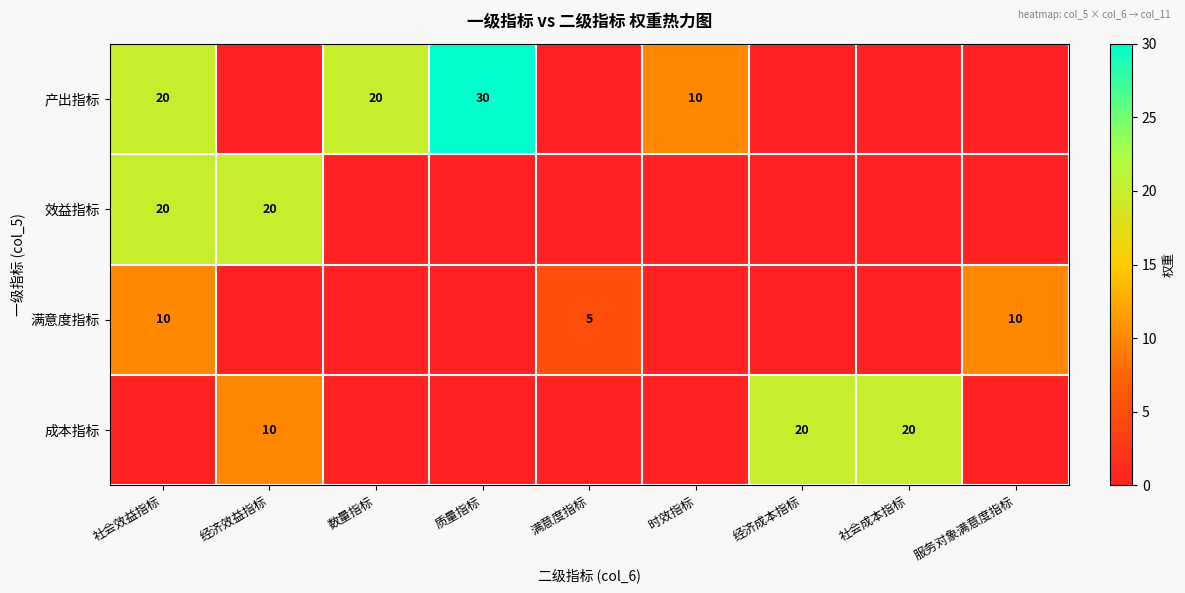

True or false: 产出指标 has a value of 20 at 数量指标.

True